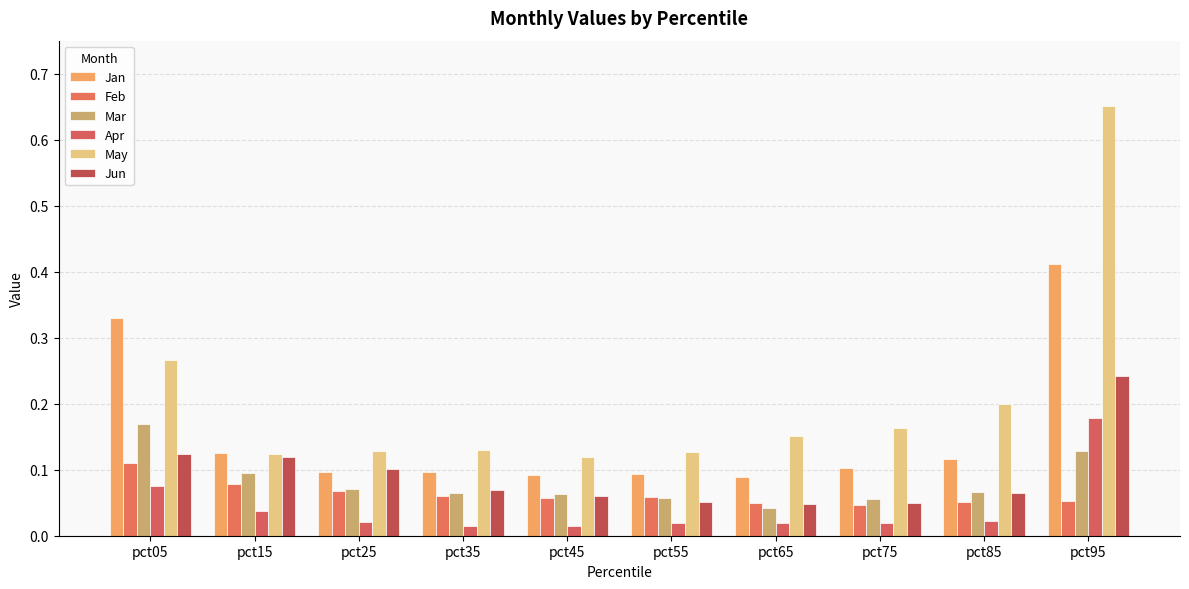

Rank the series by their maximum value, from highest to lowest.

May, Jan, Jun, Apr, Mar, Feb